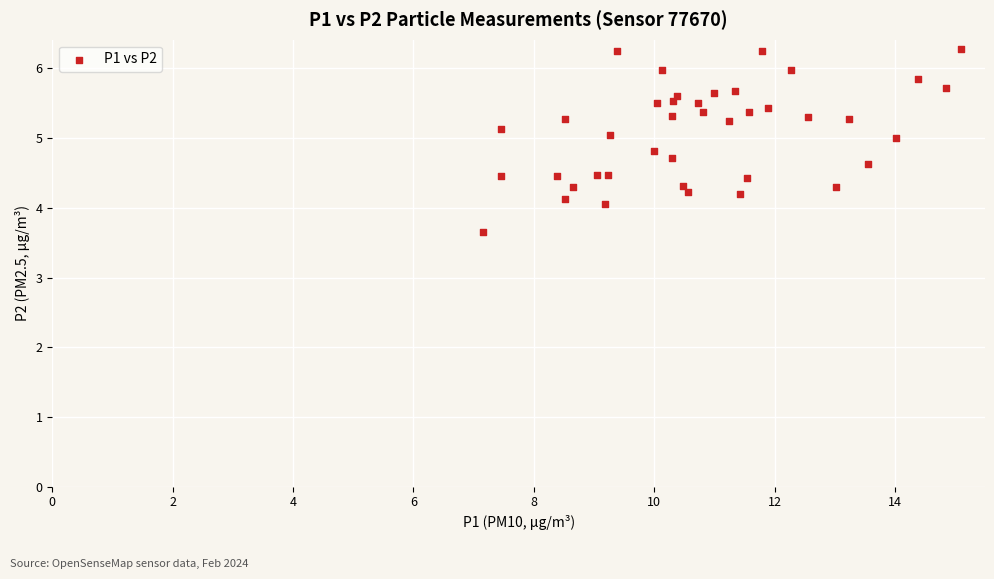

What is the range of Y values (max minus min)?

2.6